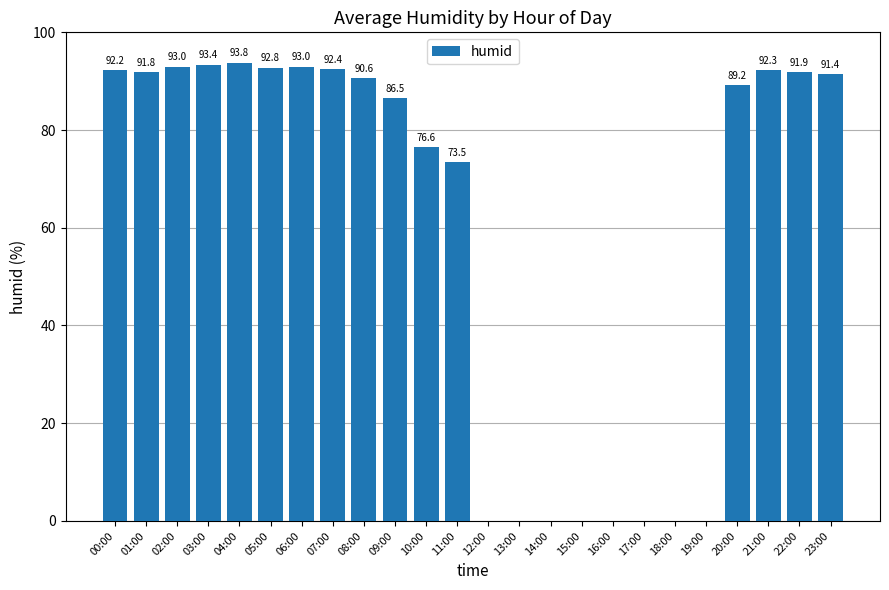

What is the change in value from 05:00 to 20:00?

-3.6